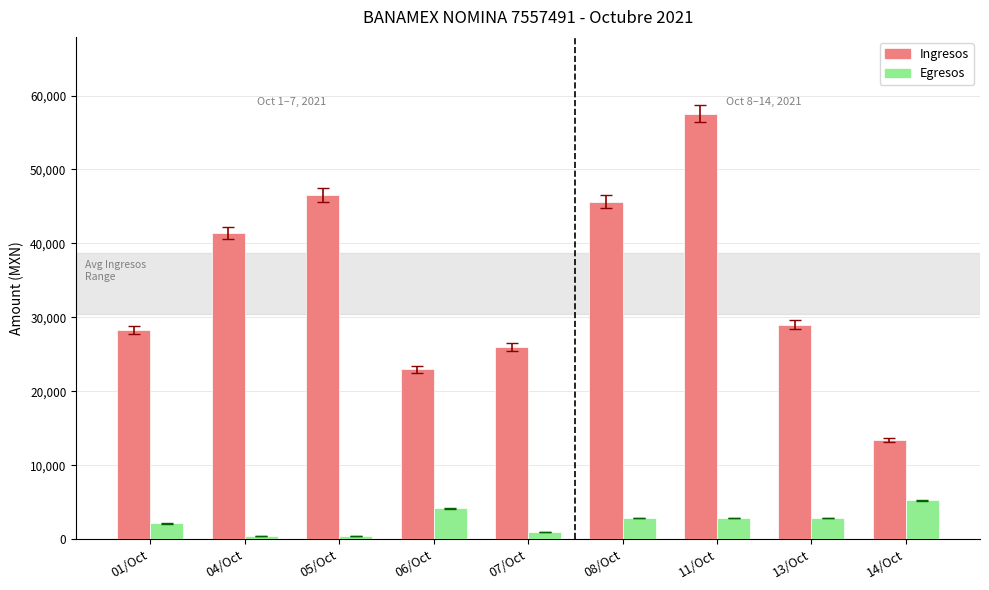

True or false: Egresos has a value of 4198.0 at 06/Oct.

True